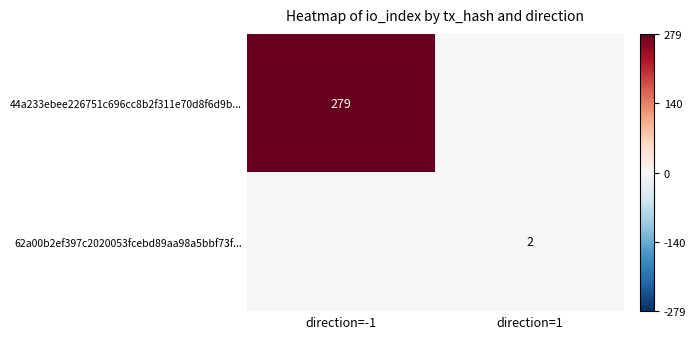

The 44a233ebee226751c696cc8b2f311e70d8f6d9b... series shows 121 at direction=-1. True or false?

False